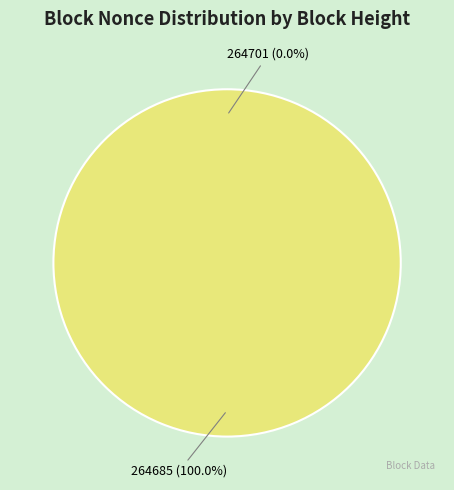

Does any single category account for the majority?

Yes